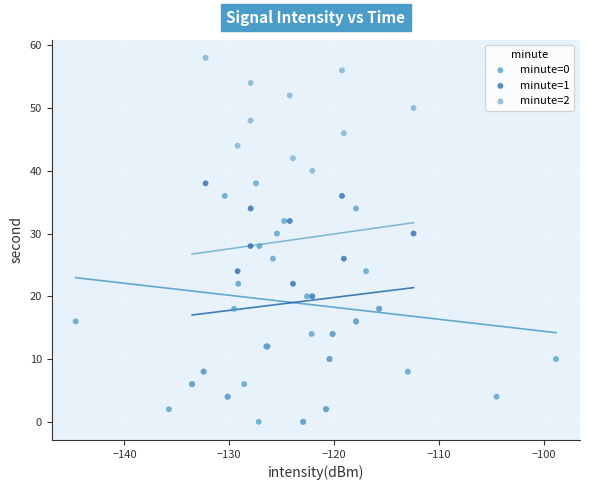

Which series has the widest spread of Y values?

minute=2